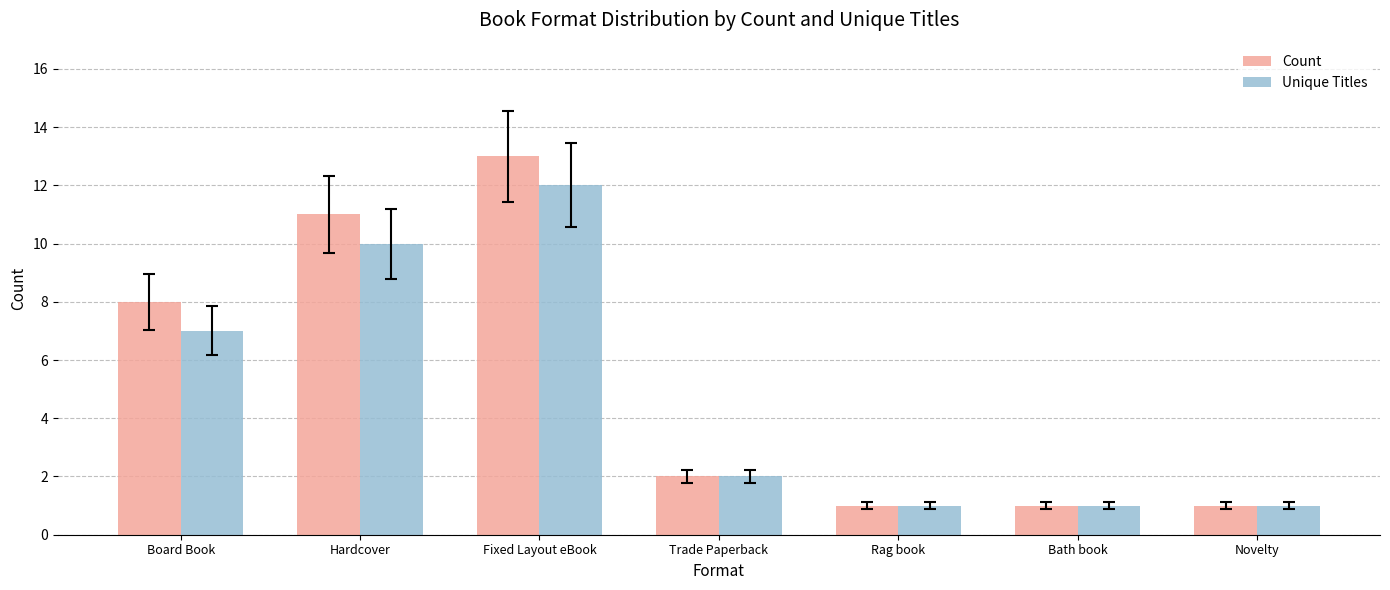

What position from the left is Trade Paperback?

4